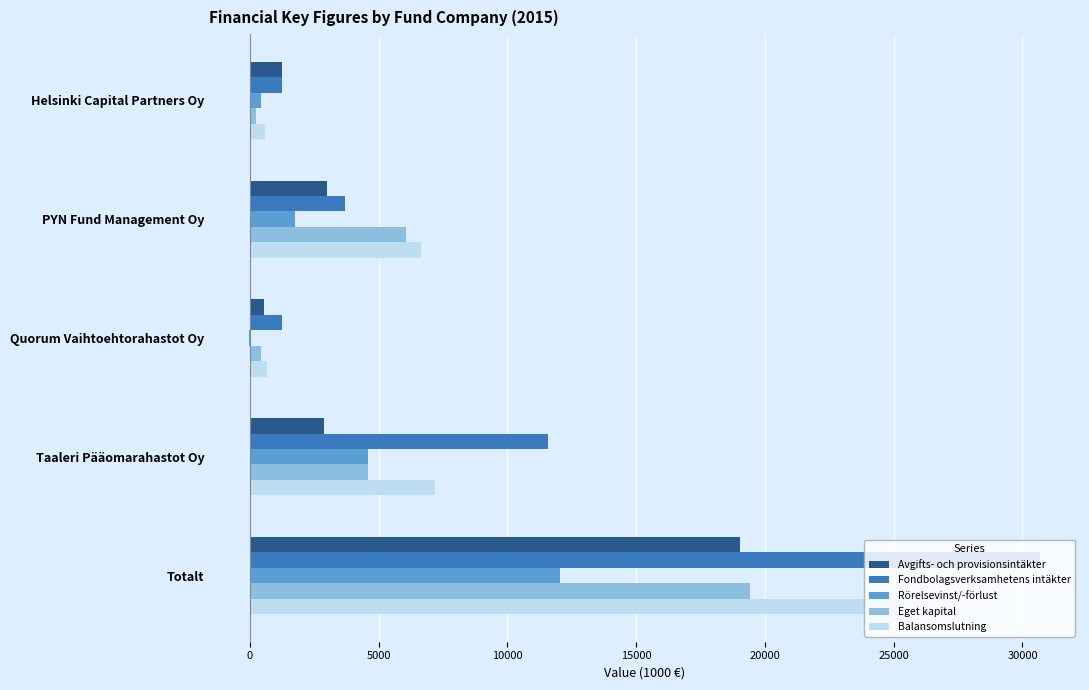

The Rörelsevinst/-förlust series shows 12054.5 at Totalt. True or false?

True